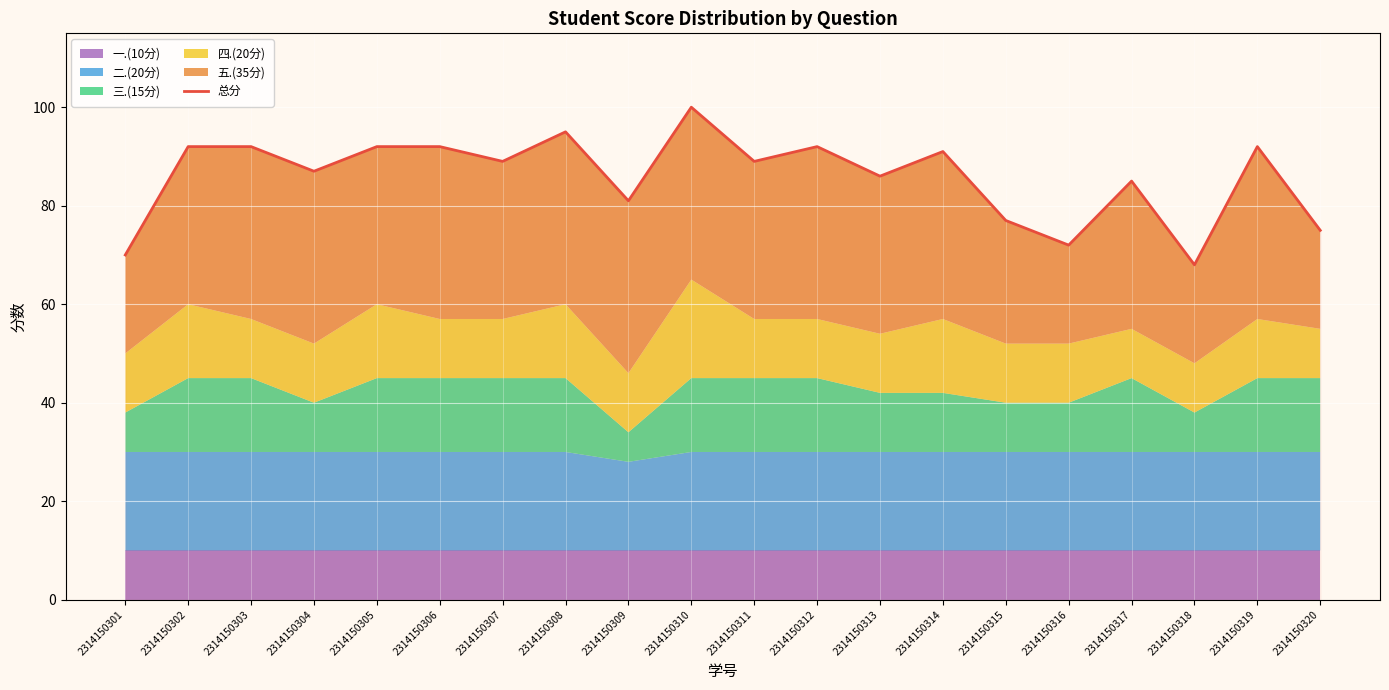

The chart shows a value of 42 at 2314150320. True or false?

False